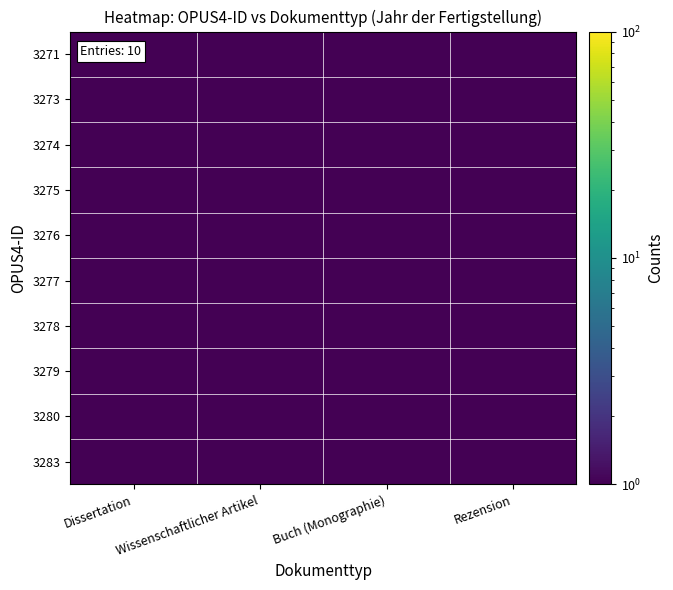

At Wissenschaftlicher Artikel, list the series in order from largest to smallest.

3273, 3274, 3275, 3277, 3283, 3271, 3276, 3278, 3279, 3280